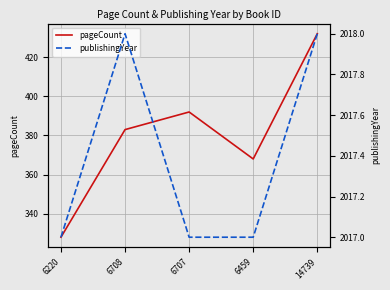

What is the sum of the publishingYear values at 6459 and 6708?

4035